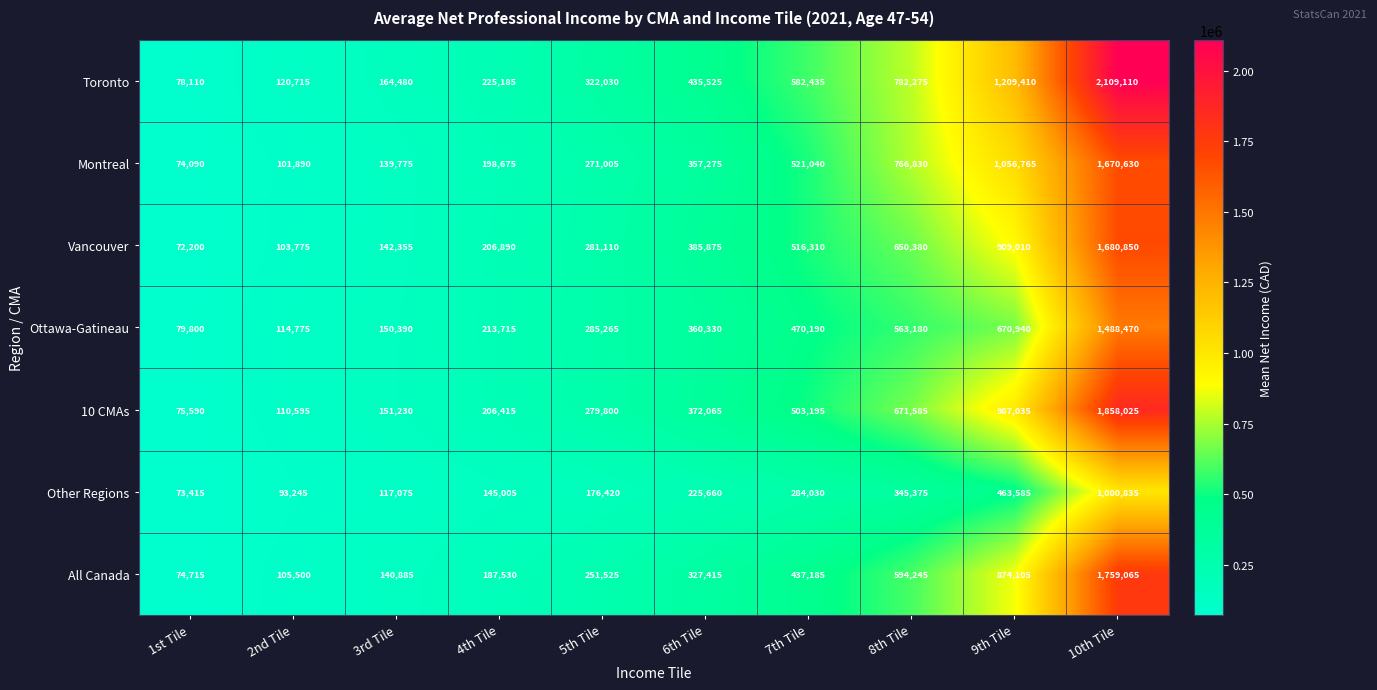

How many categories are shown in the chart?

10